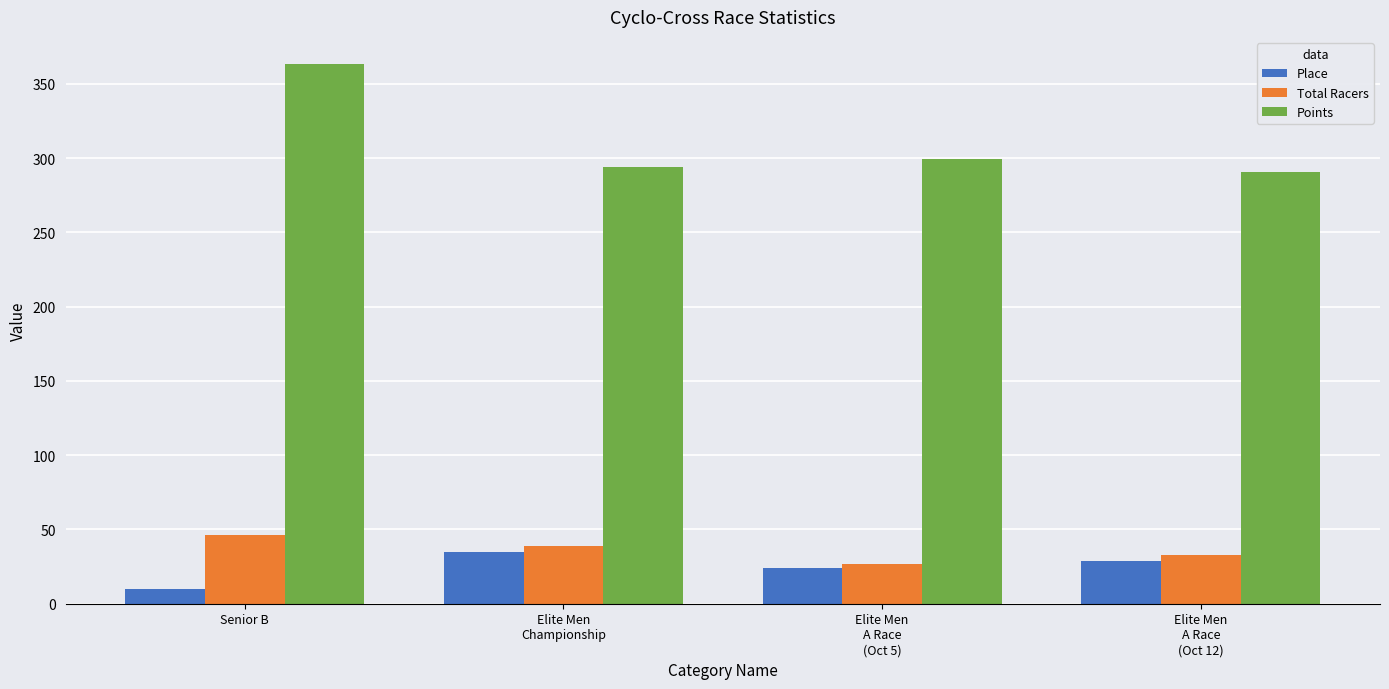

What is the difference between the highest and lowest values at Elite Men
A Race
(Oct 12)?

261.7